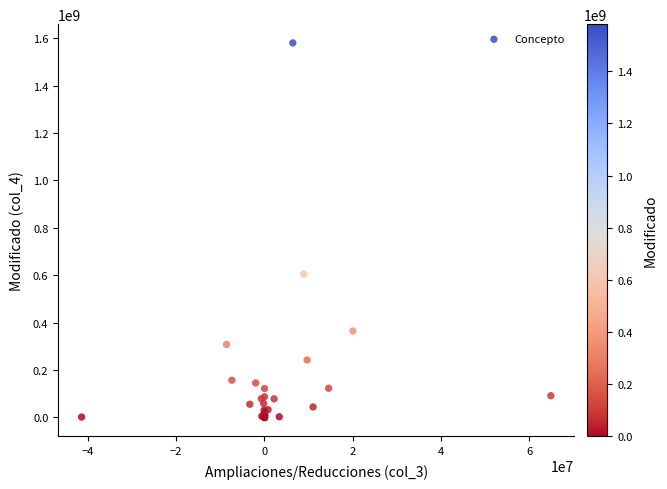

What Y value in the scatter plot is closest to 790295960?

605075498.0